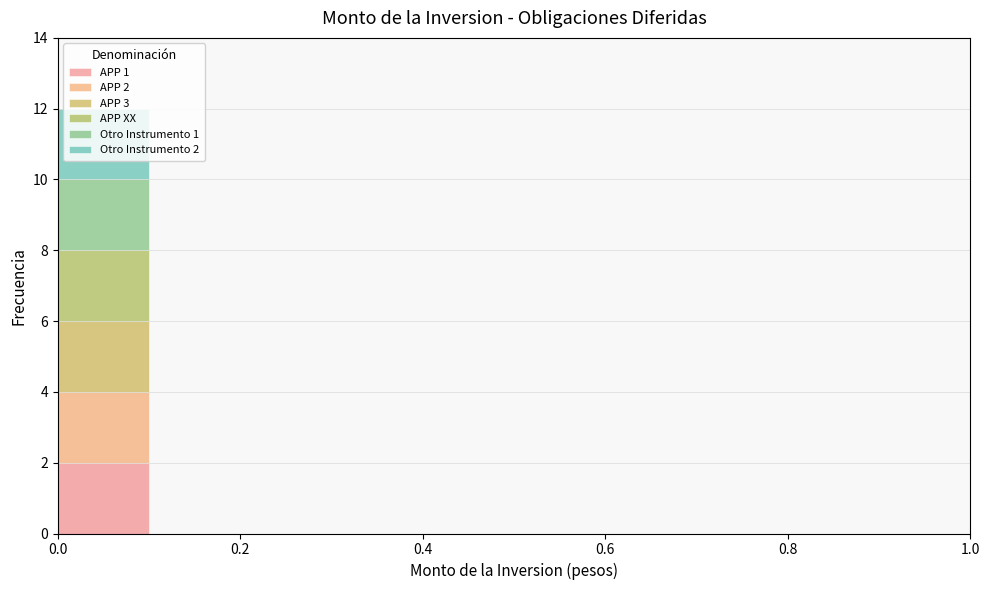

Which range on the x-axis has the tallest stacked bar (by total height)?

0.0 to 0.1